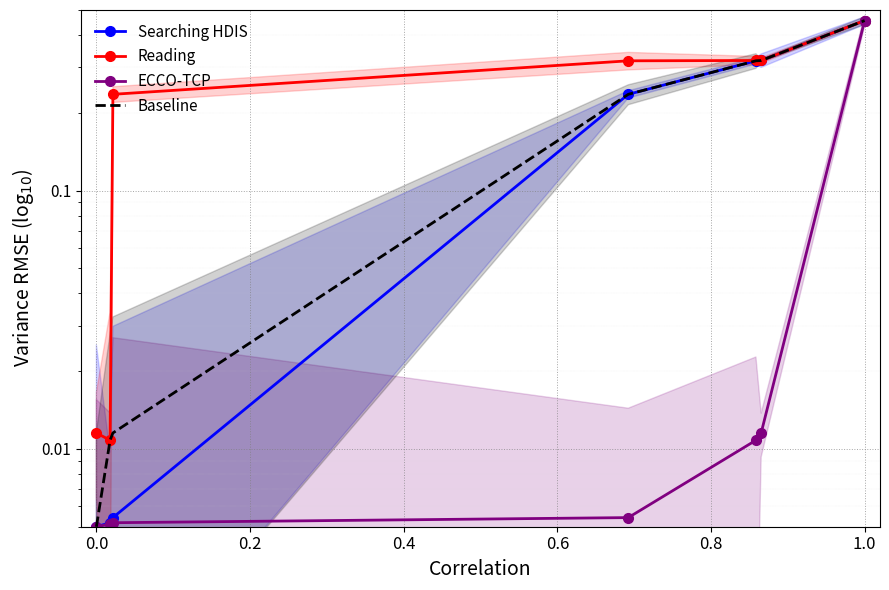

Reading left to right, list all the values displayed in this chart.

Searching HDIS: 0.0	0.0	0.0	0.2	0.3	0.3	0.5
Reading: 0.0	0.0	0.2	0.3	0.3	0.3	0.5
ECCO-TCP: 0.0	0.0	0.0	0.0	0.0	0.0	0.5
Baseline: 0.0	0.0	0.0	0.2	0.3	0.3	0.5